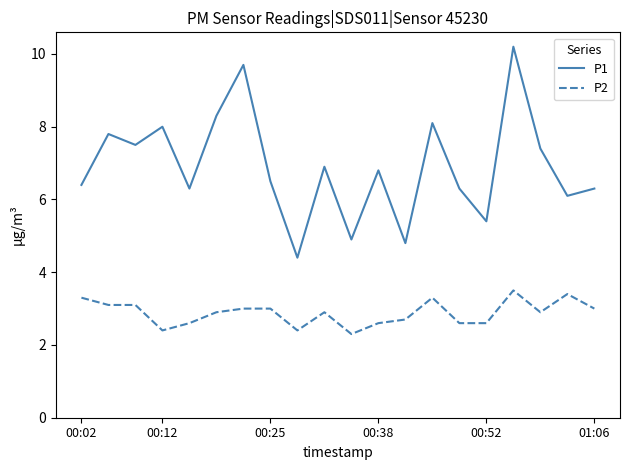

Which series has the largest range (max minus min)?

P1